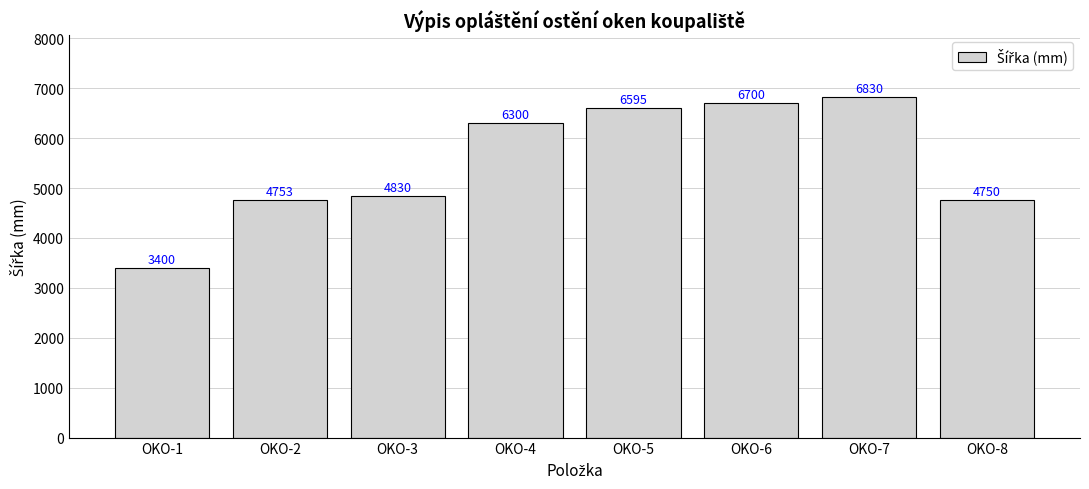

At which category does the chart reach its minimum across all series?

OKO-1